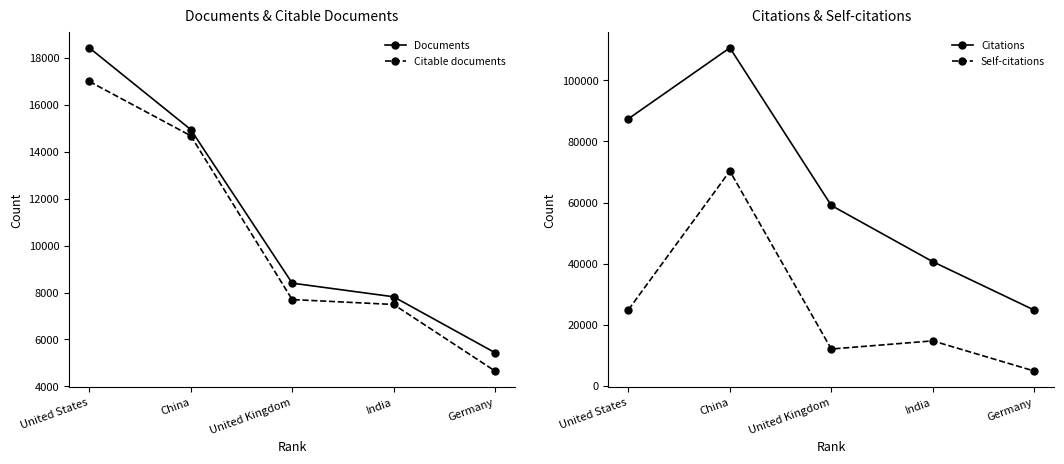

Rank the series by their maximum value, from highest to lowest.

Citations, Self-citations, Documents, Citable documents